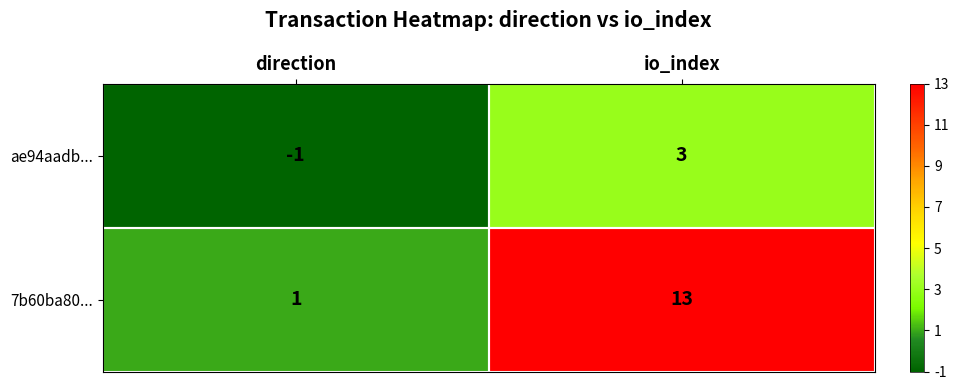

At which category does the chart reach its peak across all series?

io_index